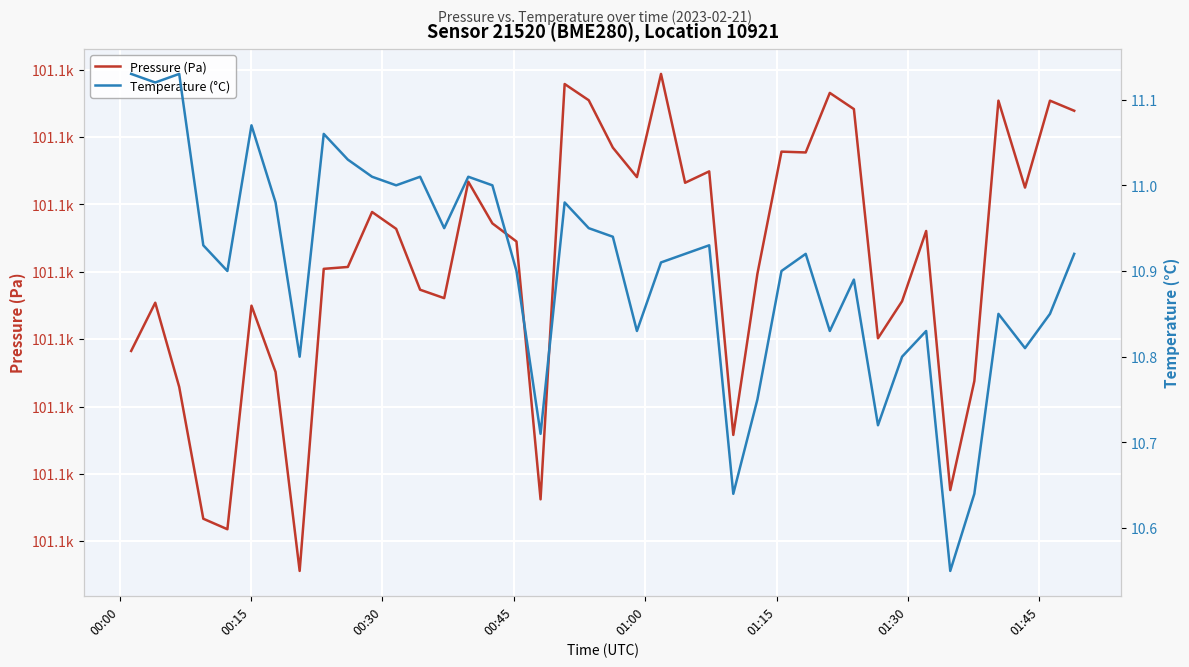

What is the average value of the Pressure (Pa) series?

101101.6